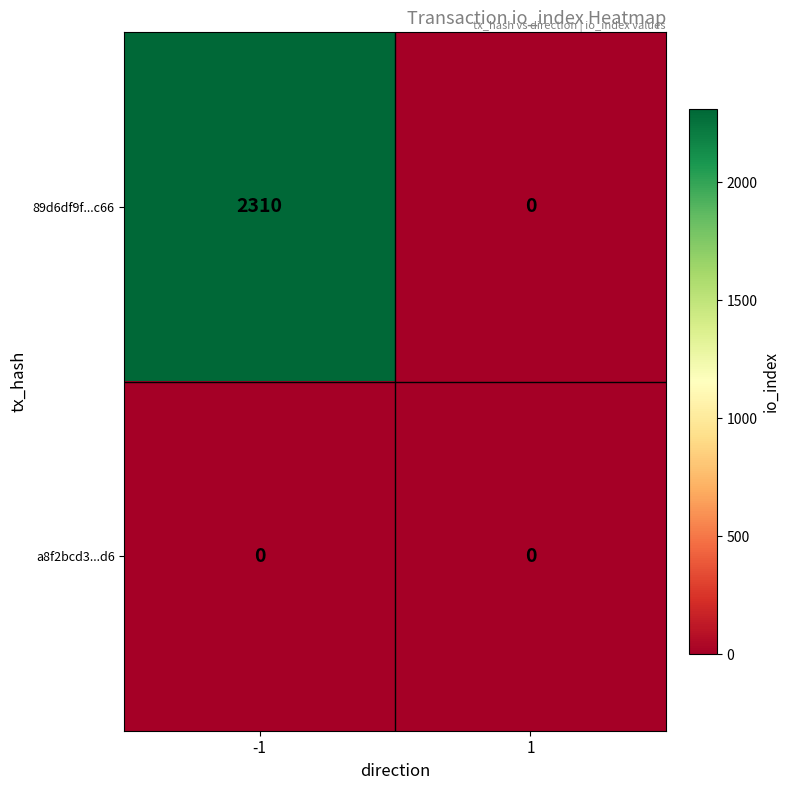

List the series in order of their overall mean, highest first.

89d6df9f...c66, a8f2bcd3...d6